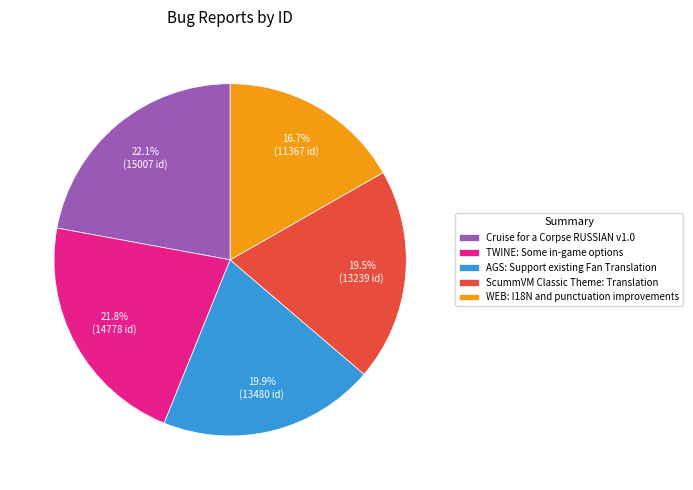

Is there a majority slice in this chart?

No